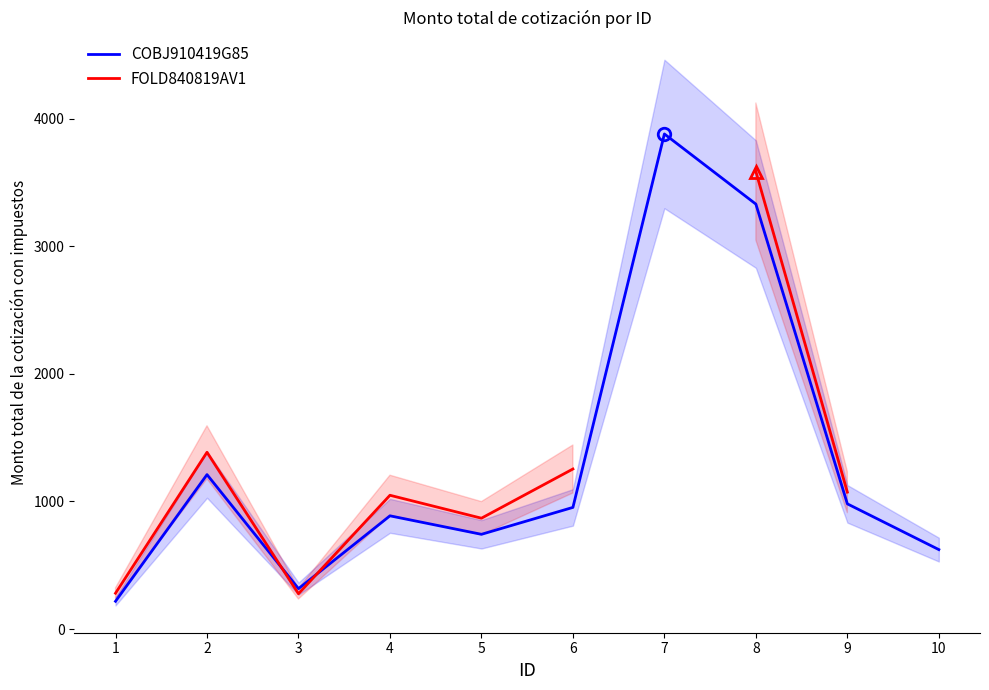

How many positive values does the FOLD840819AV1 series have?

8